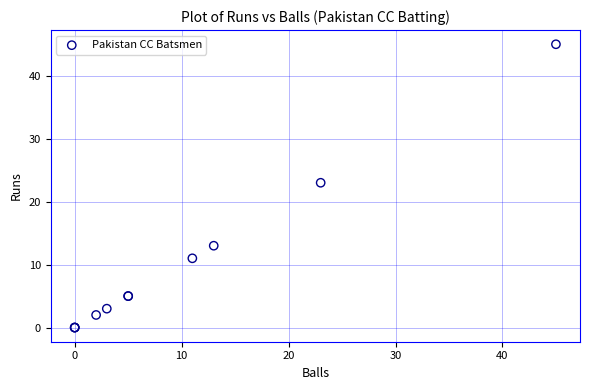

What Y value in the scatter plot is closest to 22?

23